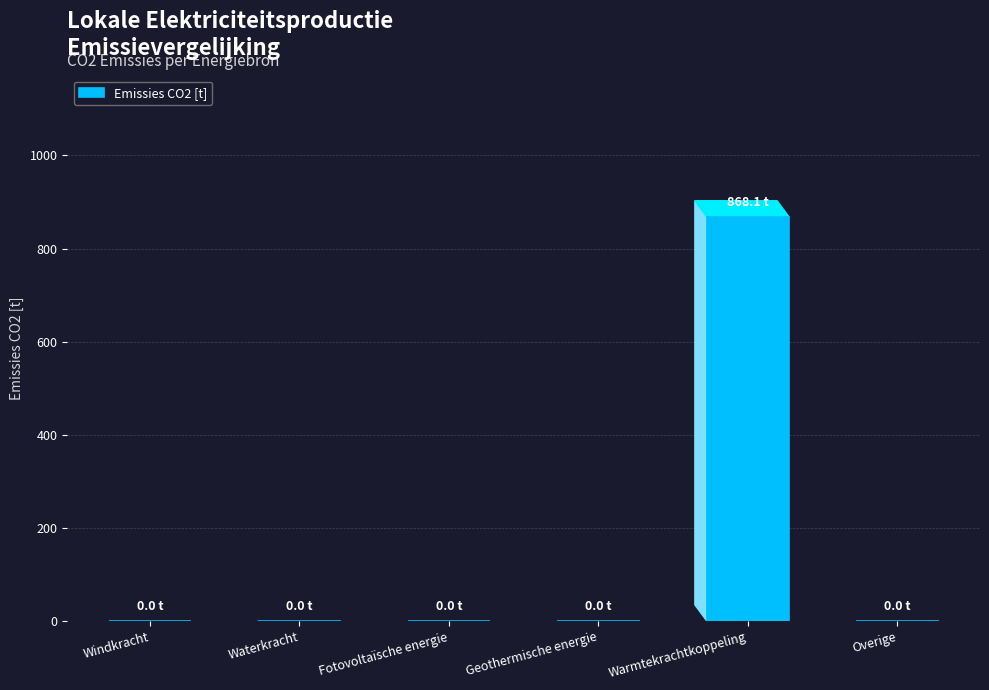

How many data points are above 0?

1